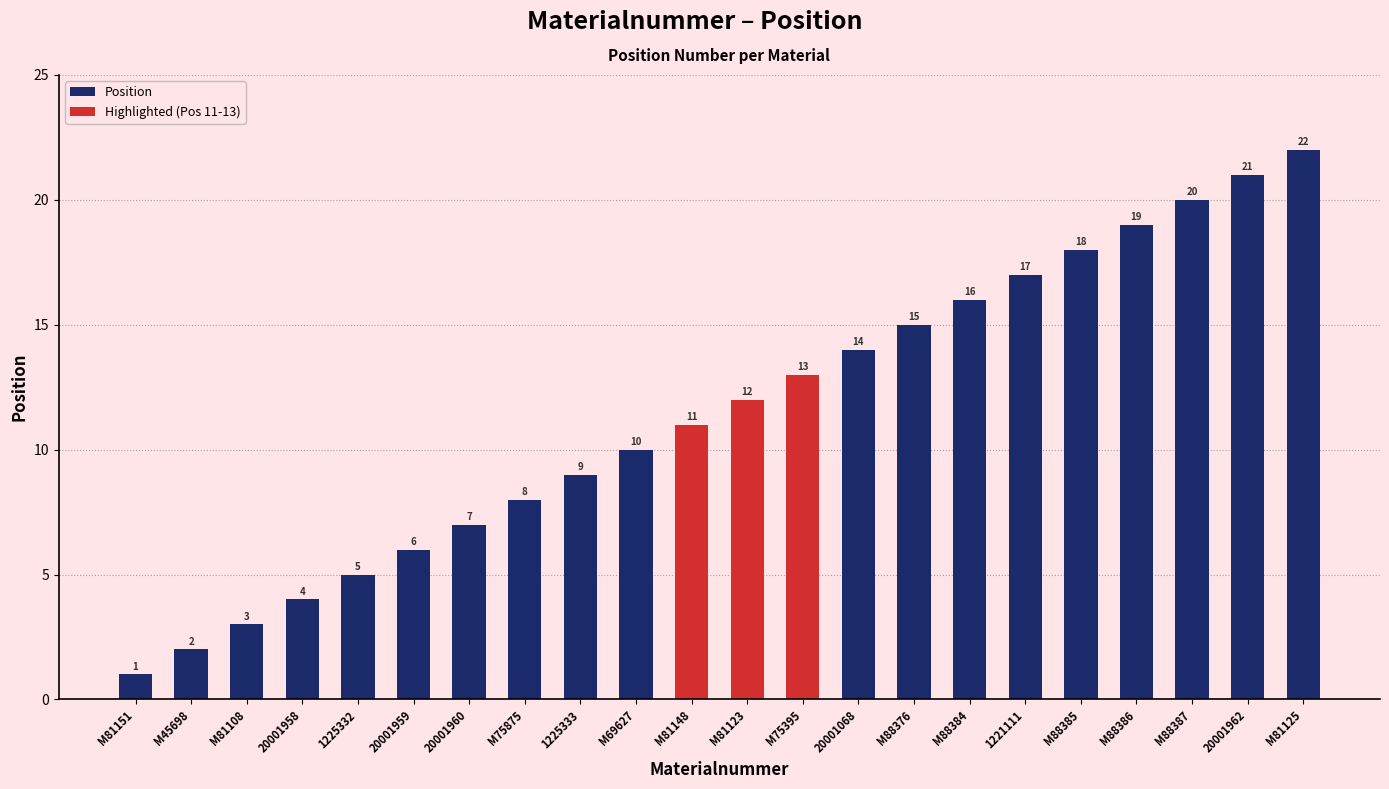

At which category does the chart reach its peak across all series?

M81125